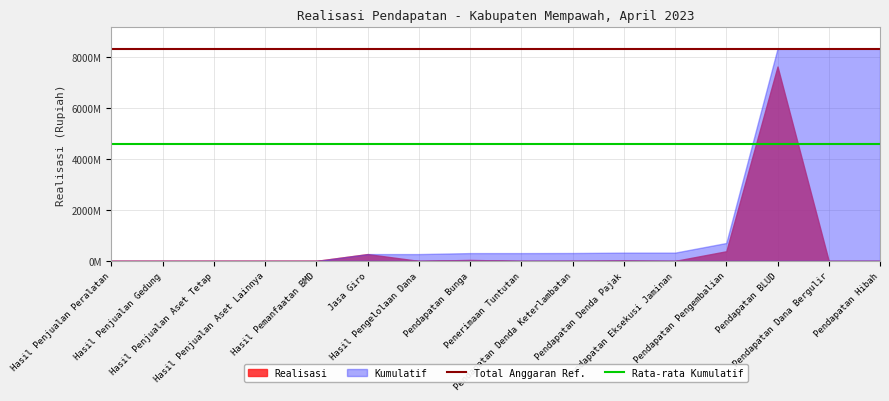

Count the number of categories in the chart.

16